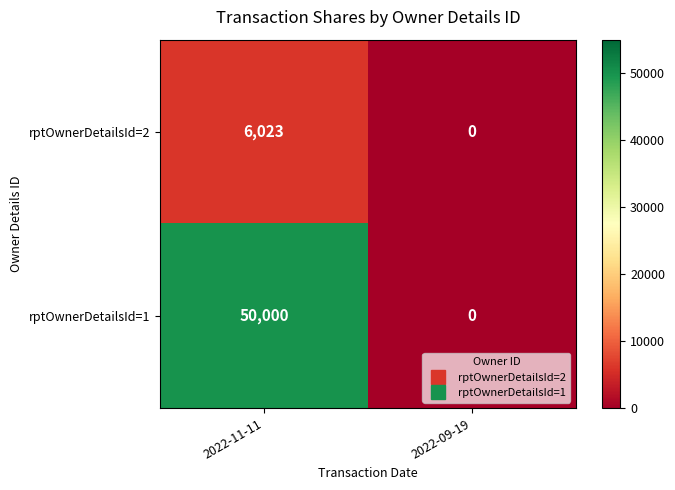

At which category does the chart reach its peak across all series?

2022-11-11